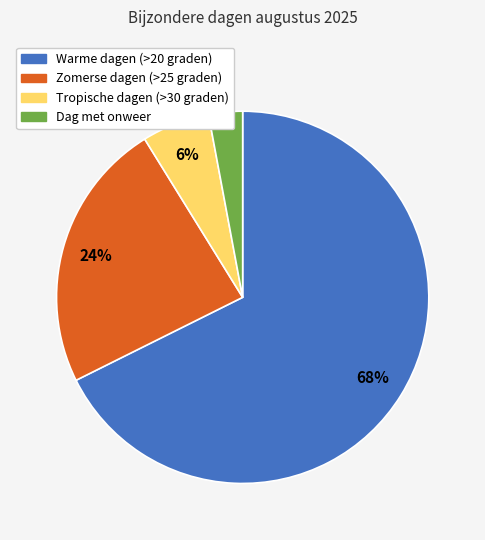

How many segments does this pie chart have?

4